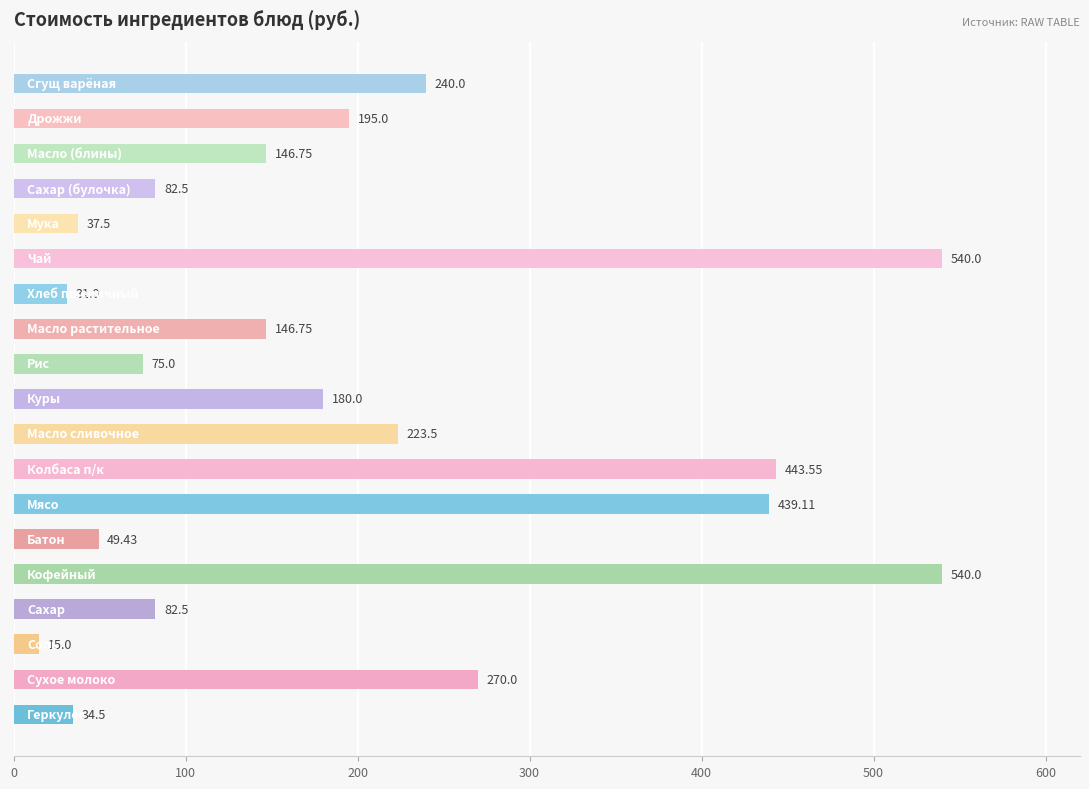

What is the difference between the maximum and minimum values?

525.0